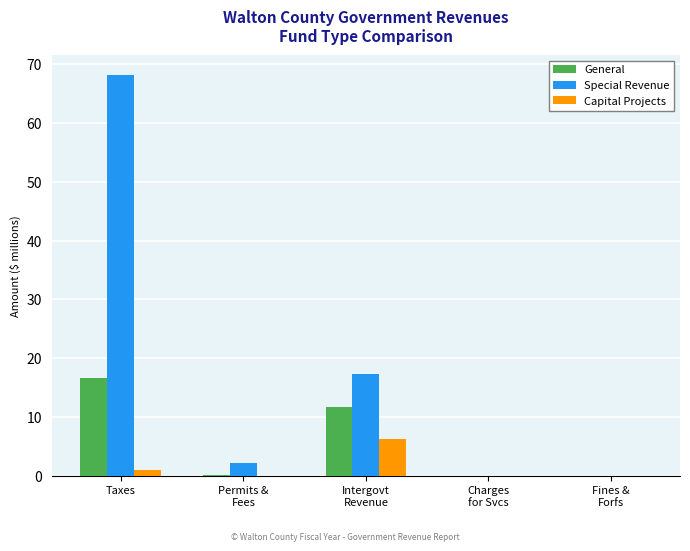

At which category is the sum across all series the highest?

Taxes